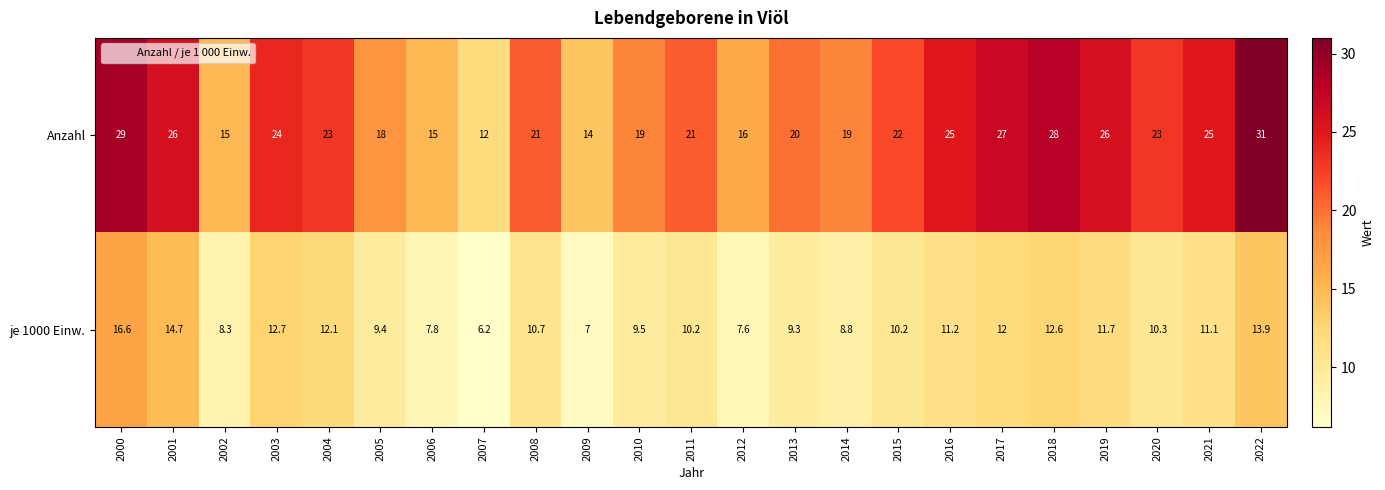

What is the average value of the je 1000 Einw. series?

10.6